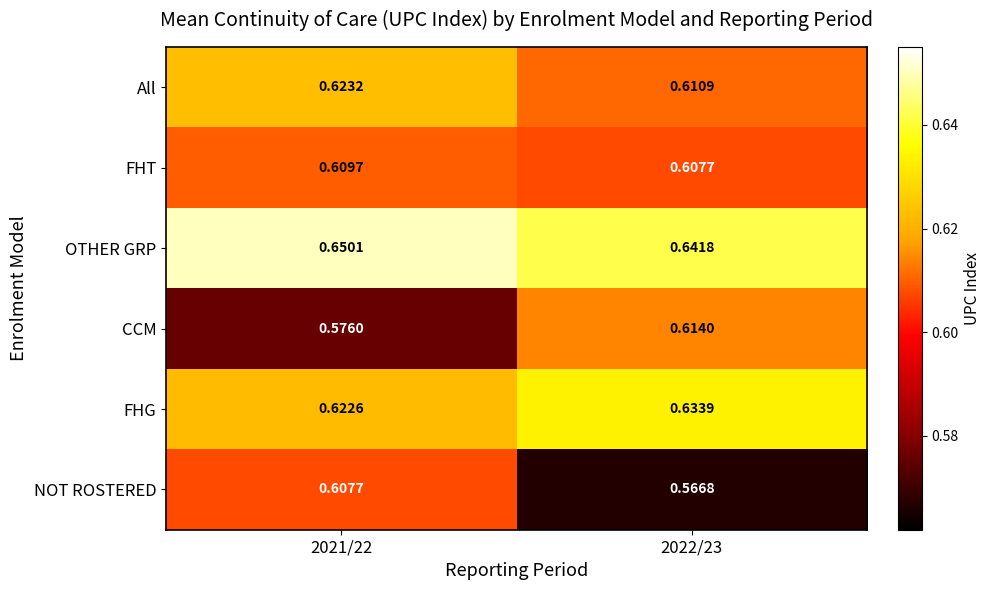

Is the value of CCM at 2021/22 greater than the value of FHG at 2022/23?

No